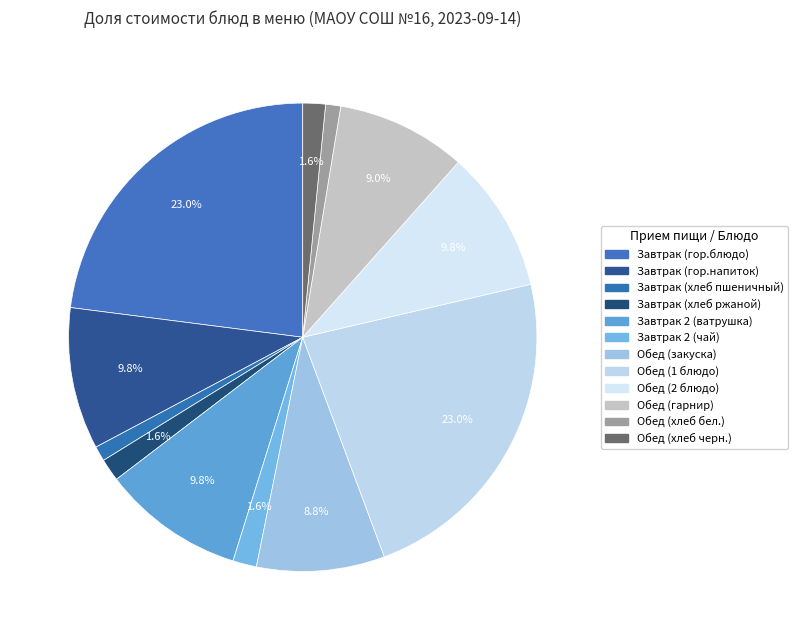

Count the number of slices in the pie.

12